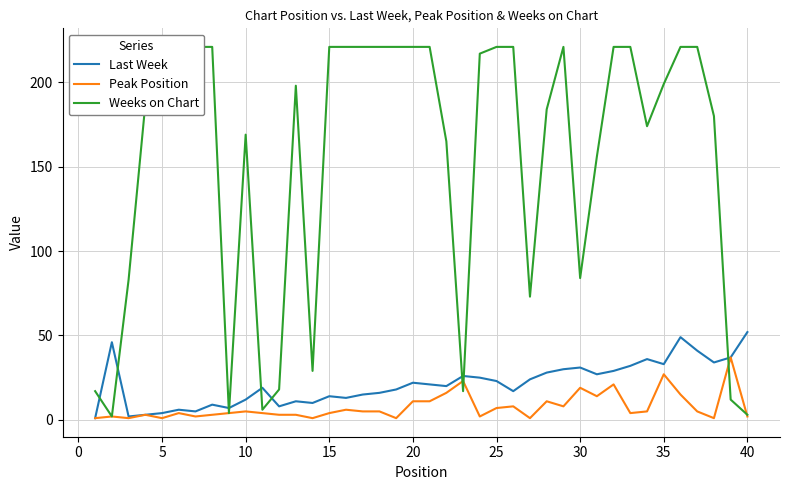

What are all the series names shown in the legend?

Last Week, Peak Position, Weeks on Chart